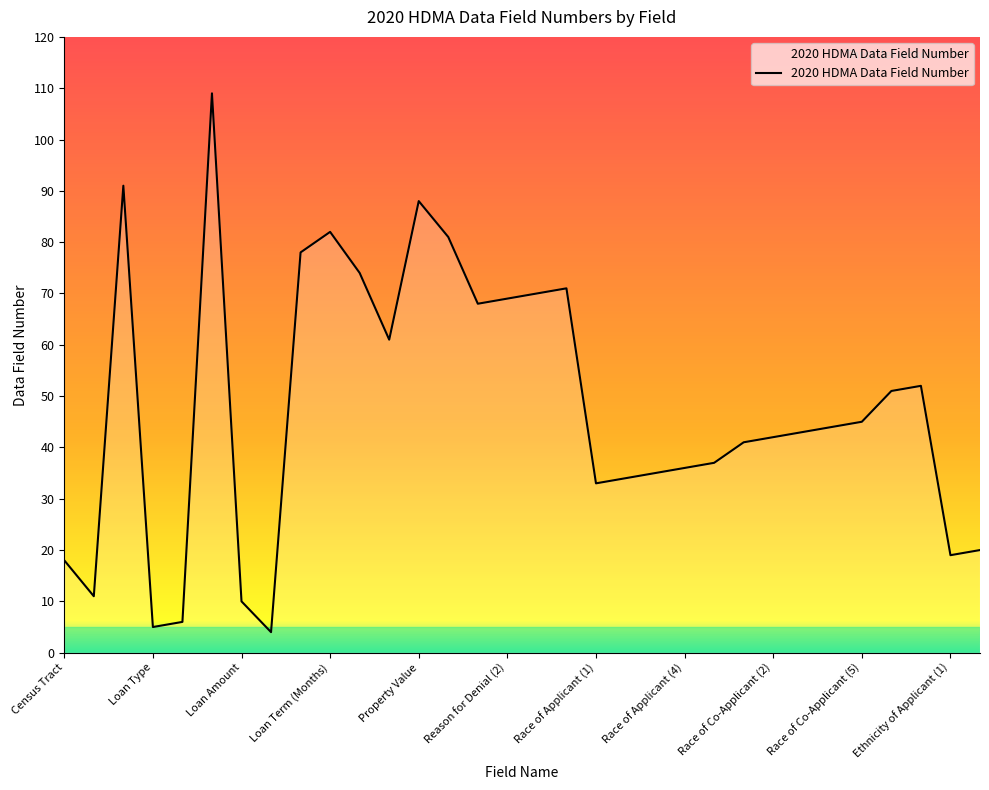

What is the difference between the maximum and minimum values?

105